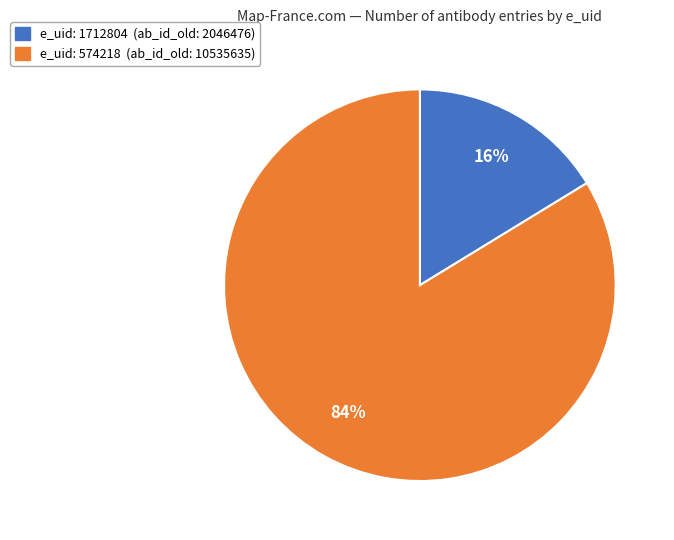

To the nearest percent, what is the average slice percentage?

50%